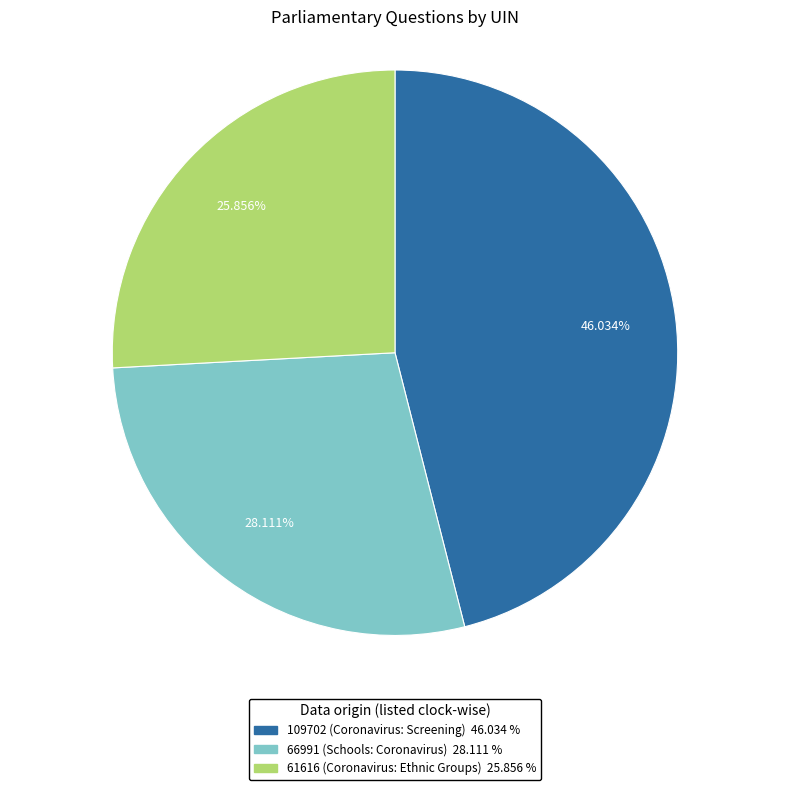

To the nearest percent, what is the difference between the largest and smallest slice percentages?

20%